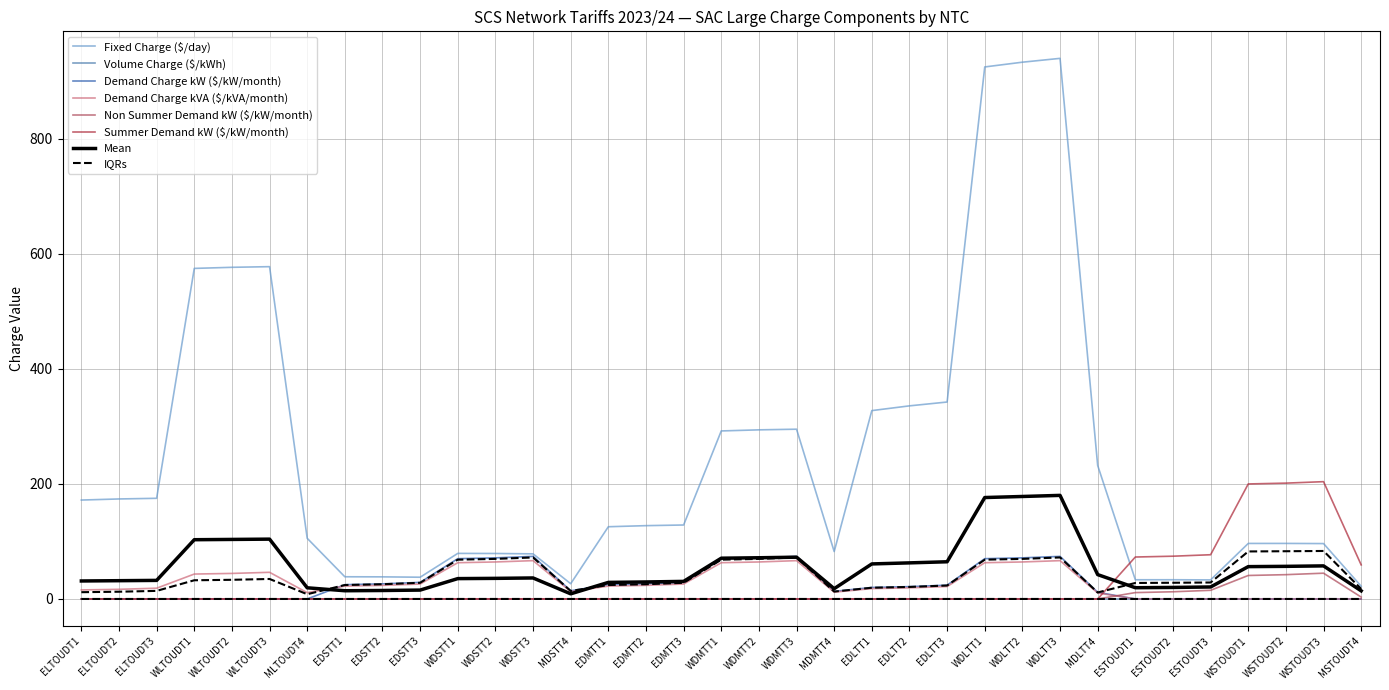

Where do Demand Charge kW ($/kW/month) and Summer Demand kW ($/kW/month) first cross each other?

MDLTT4 and ESTOUDT1